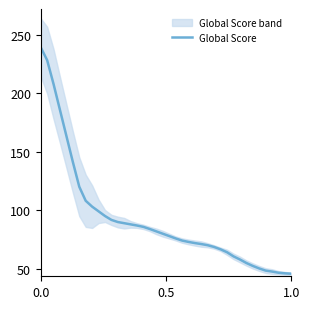

Is it true that Global Score equals 239.3 at 0.0?

True